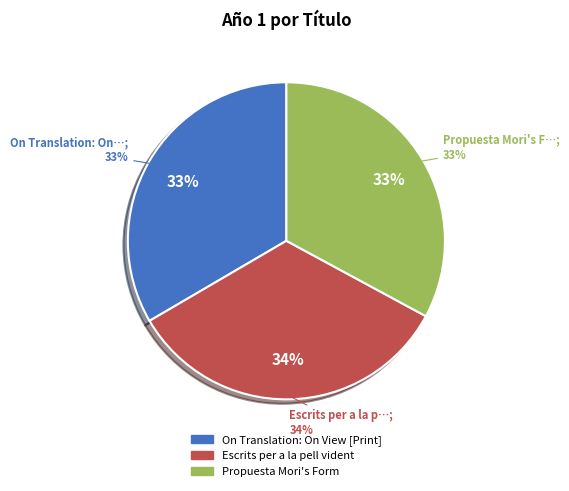

What percentage is NOT represented by On Translation: On View [Print]?

66.6%